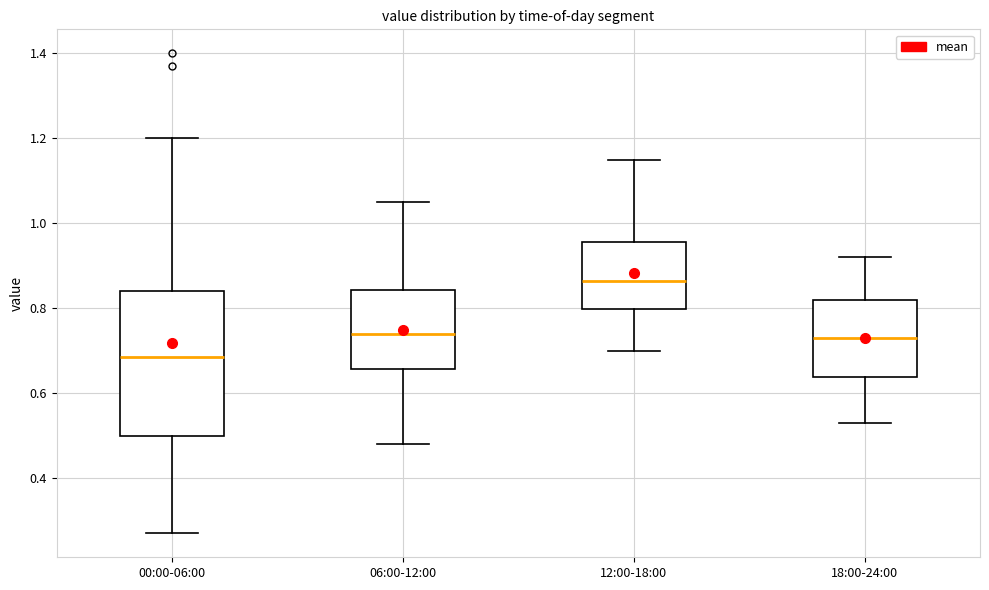

Reading left to right, read every box against the y-axis: the position of its median line, the range the box covers, and the ends of its whiskers. The values are not printed on the chart, so give them approximately, as read against the axis.

00:00-06:00: median 0.68, box 0.50 to 0.84, whiskers 0.28 to 1.20
06:00-12:00: median 0.74, box 0.66 to 0.84, whiskers 0.48 to 1.06
12:00-18:00: median 0.86, box 0.80 to 0.96, whiskers 0.70 to 1.16
18:00-24:00: median 0.74, box 0.64 to 0.82, whiskers 0.54 to 0.92